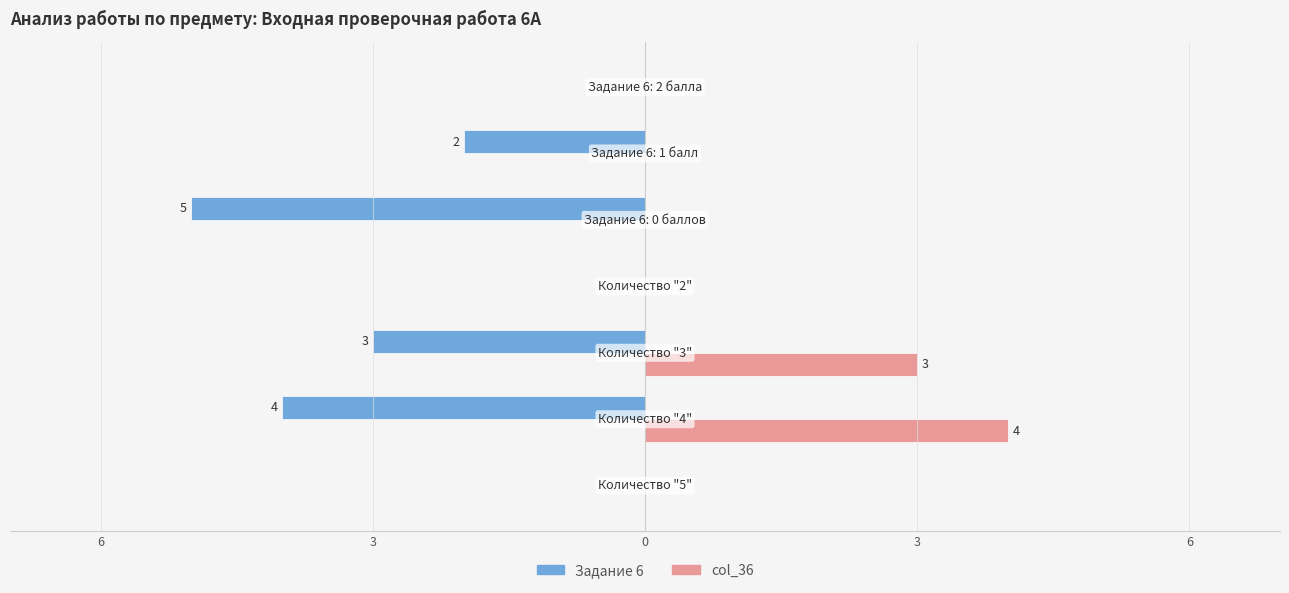

What are all the series names shown in the legend?

Задание 6, col_36